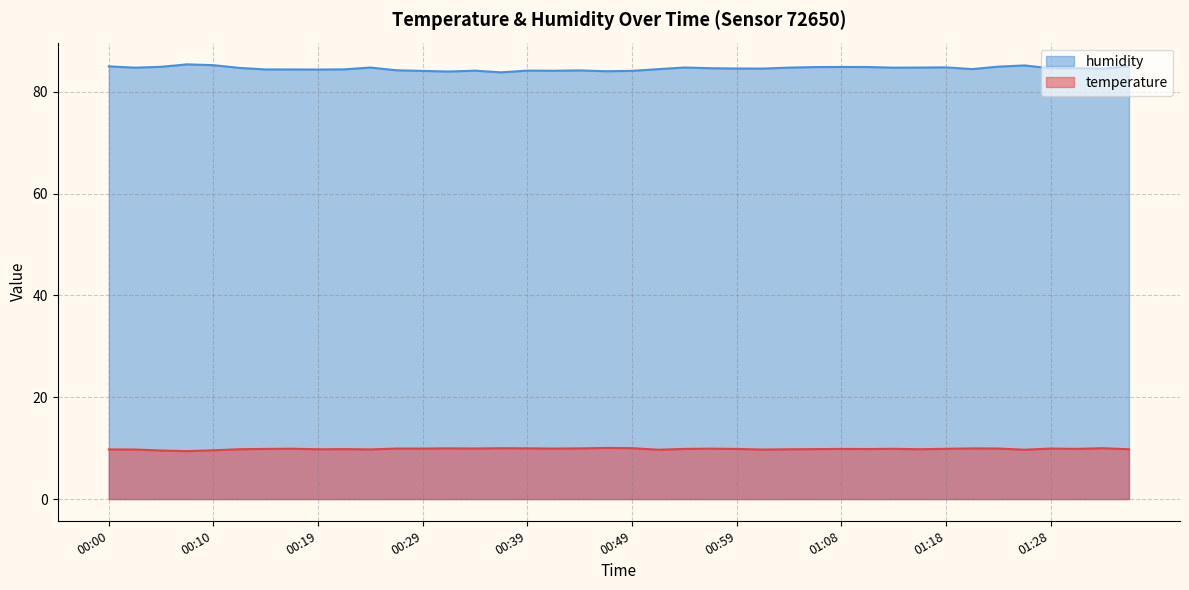

At how many categories does at least one series exceed 21?

40